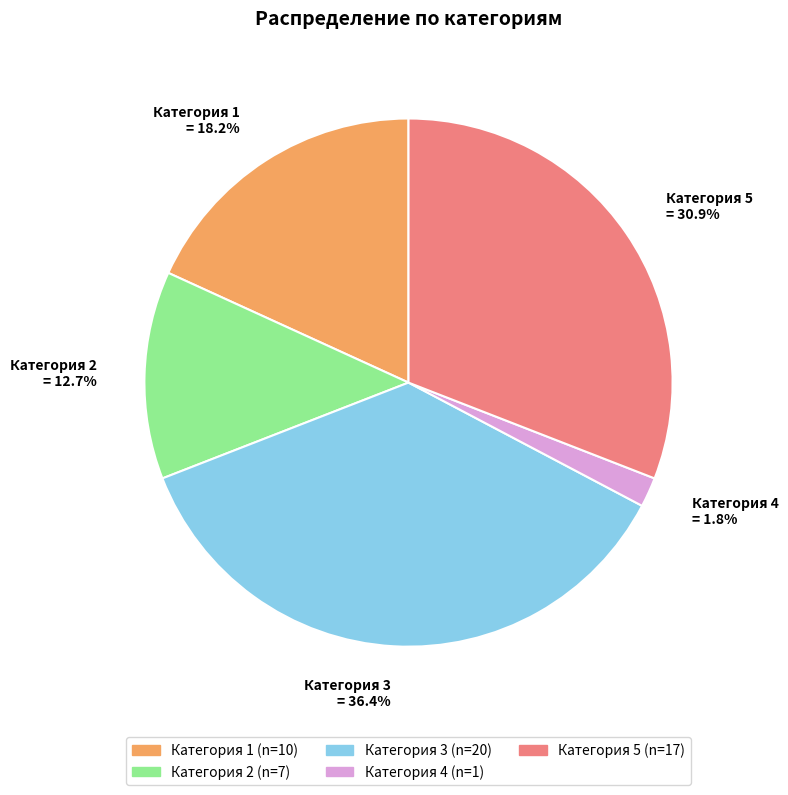

How many segments does this pie chart have?

5